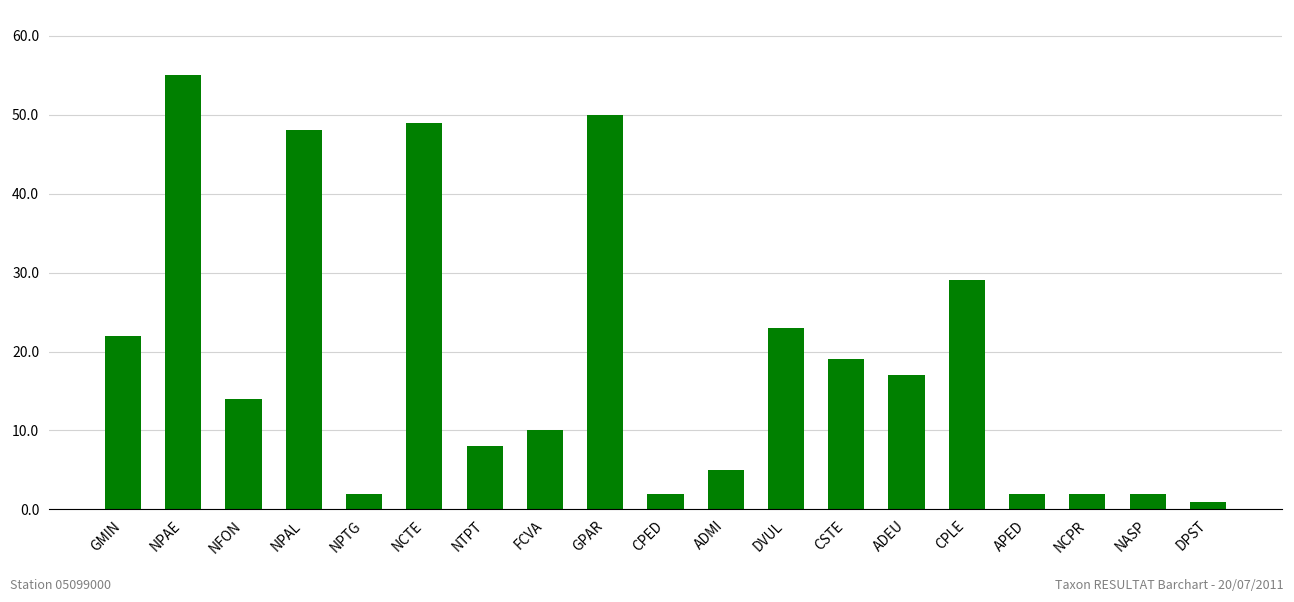

What position from the right is DVUL?

8